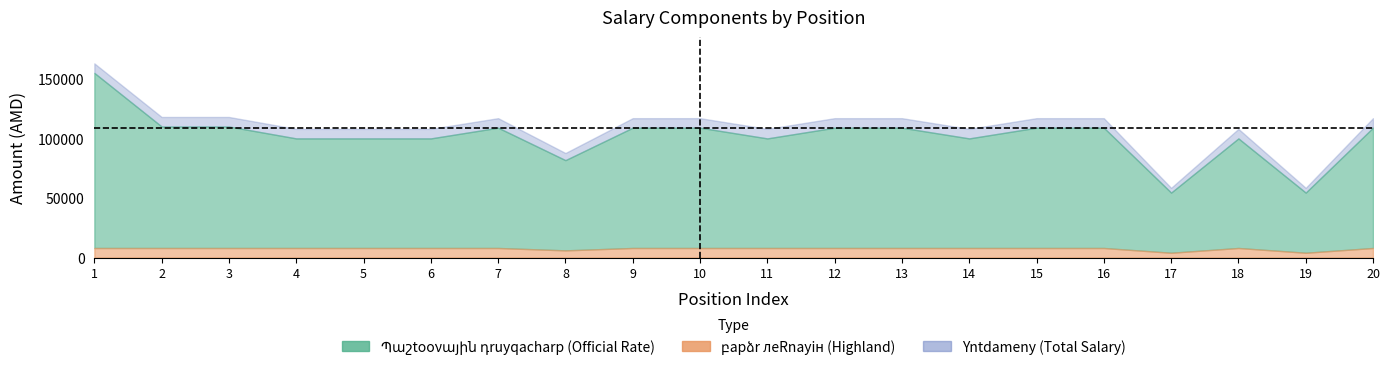

Rank the series by their maximum value, from lowest to highest.

բարձր լեռնային (Highland), Պաշտոոնային դրույքաչափ (Official Rate), Ընդամենը (Total Salary)